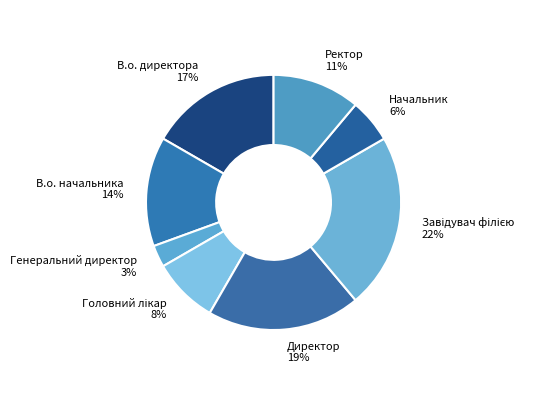

How many segments does this pie chart have?

8